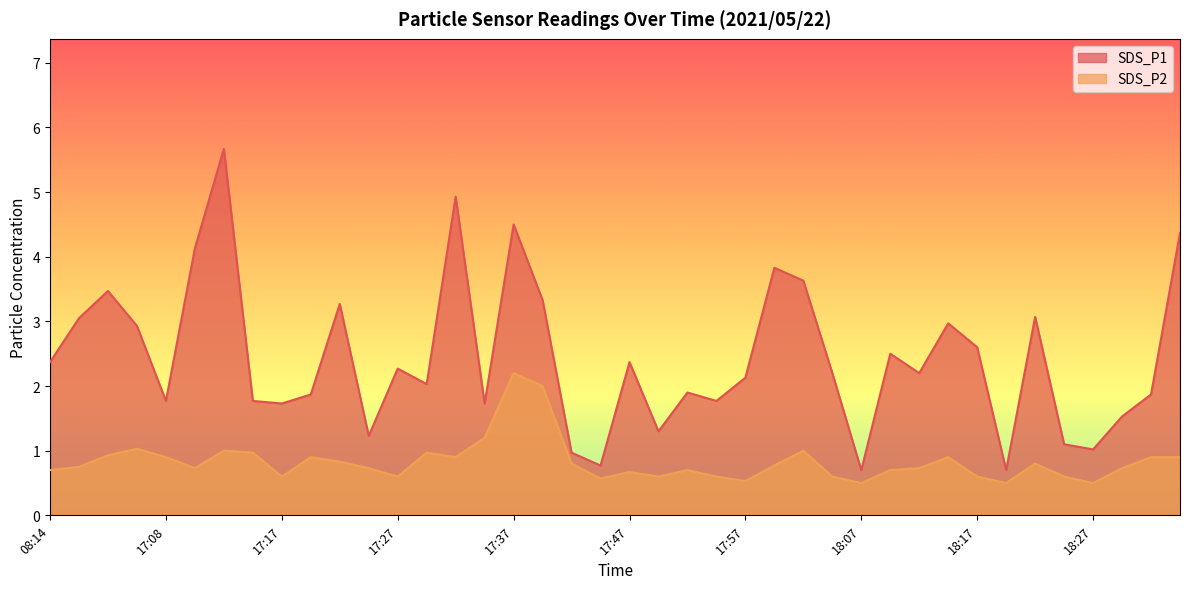

List the series in order of their overall mean, highest first.

SDS_P1, SDS_P2